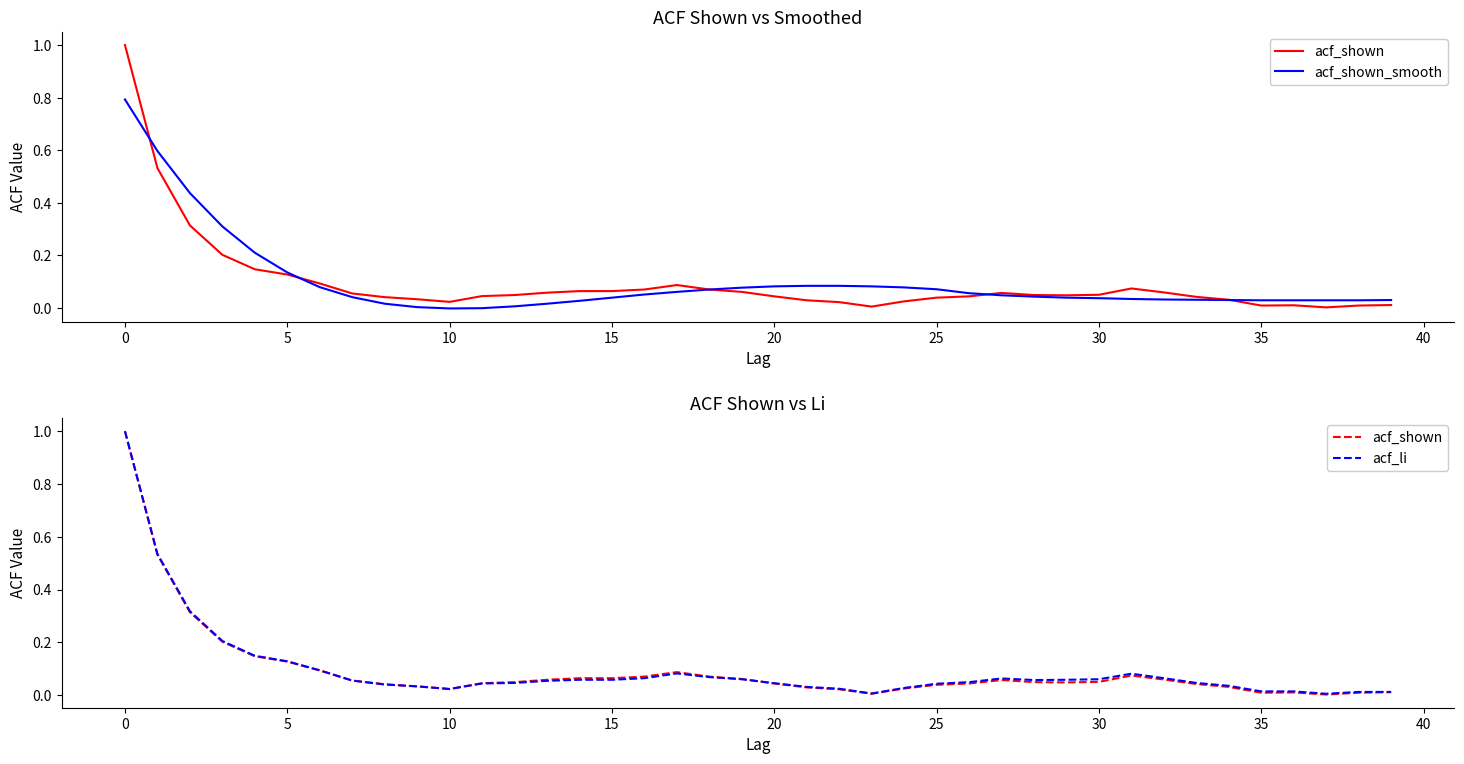

What is the label of the 14th point from the right?

26